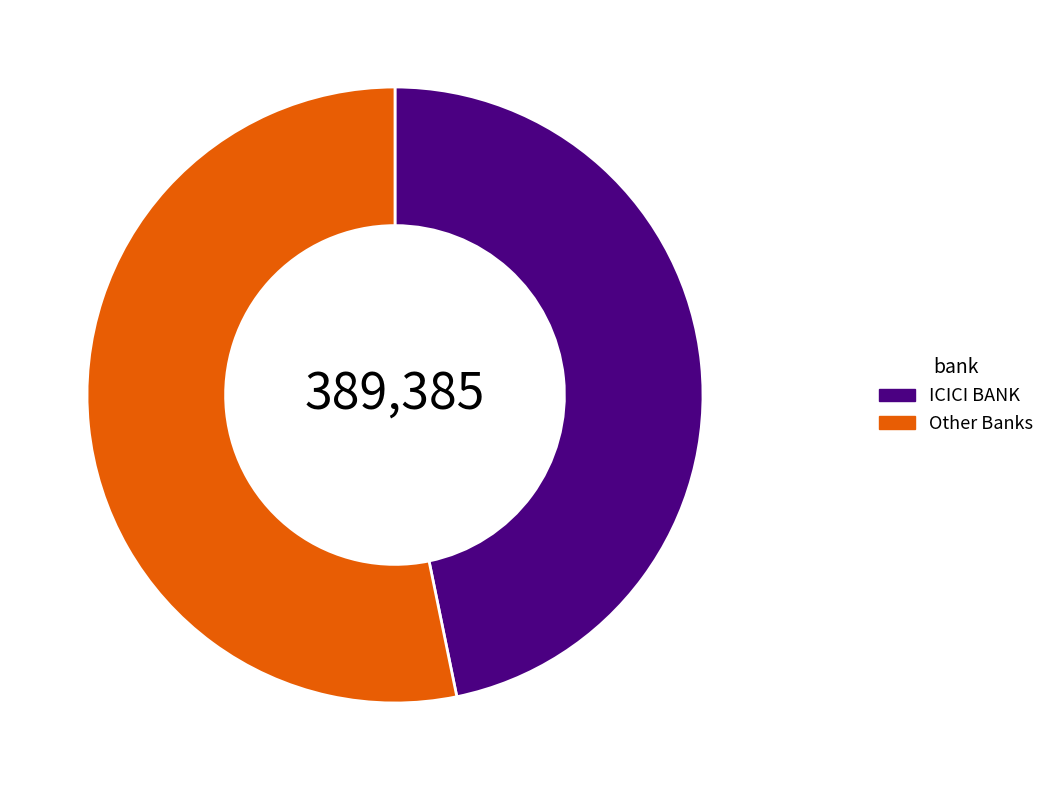

Does any single category account for the majority?

Yes